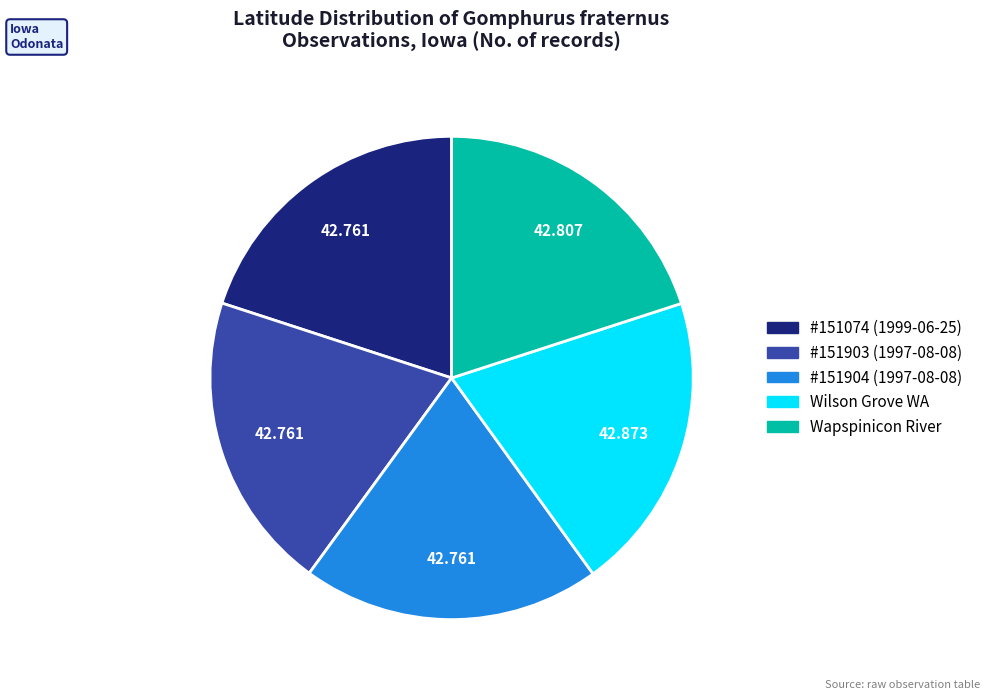

Does any single category account for the majority?

No